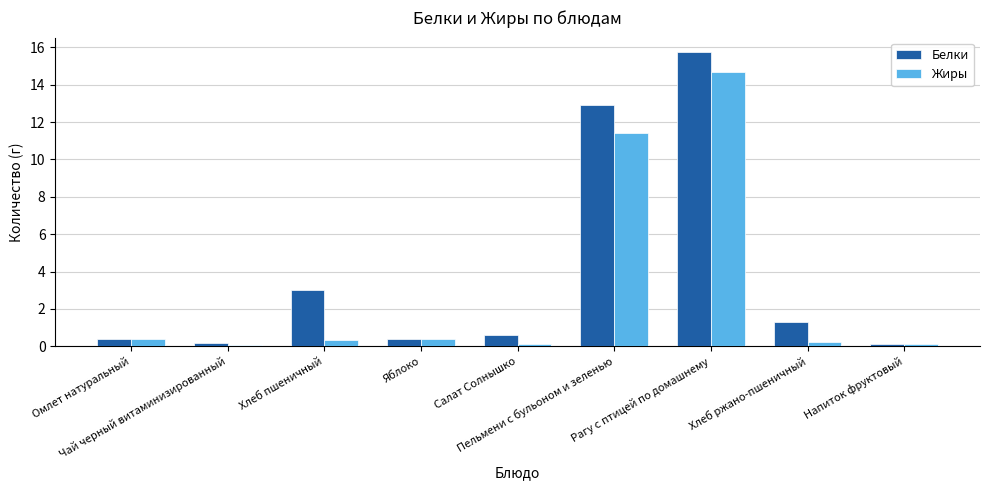

What is the label of the 2nd bar from the left?

Чай черный витаминизированный